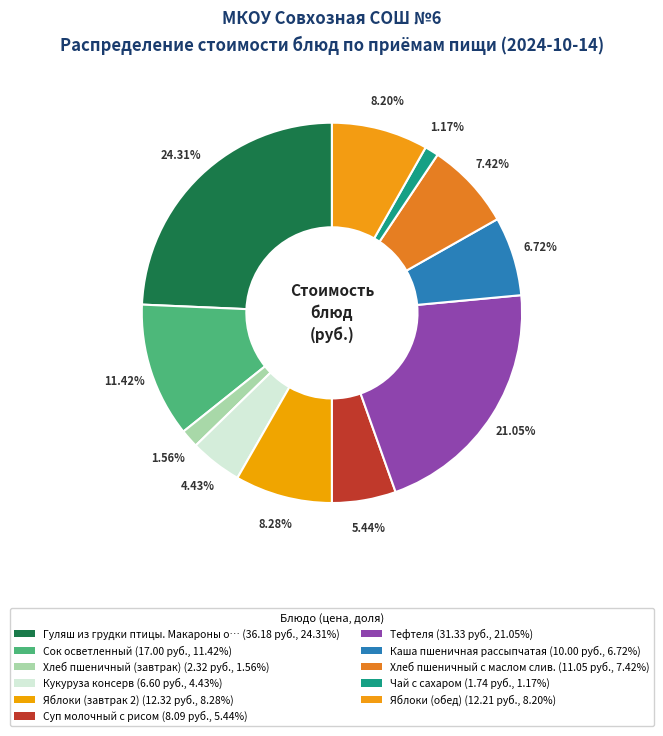

Count the number of slices in the pie.

11